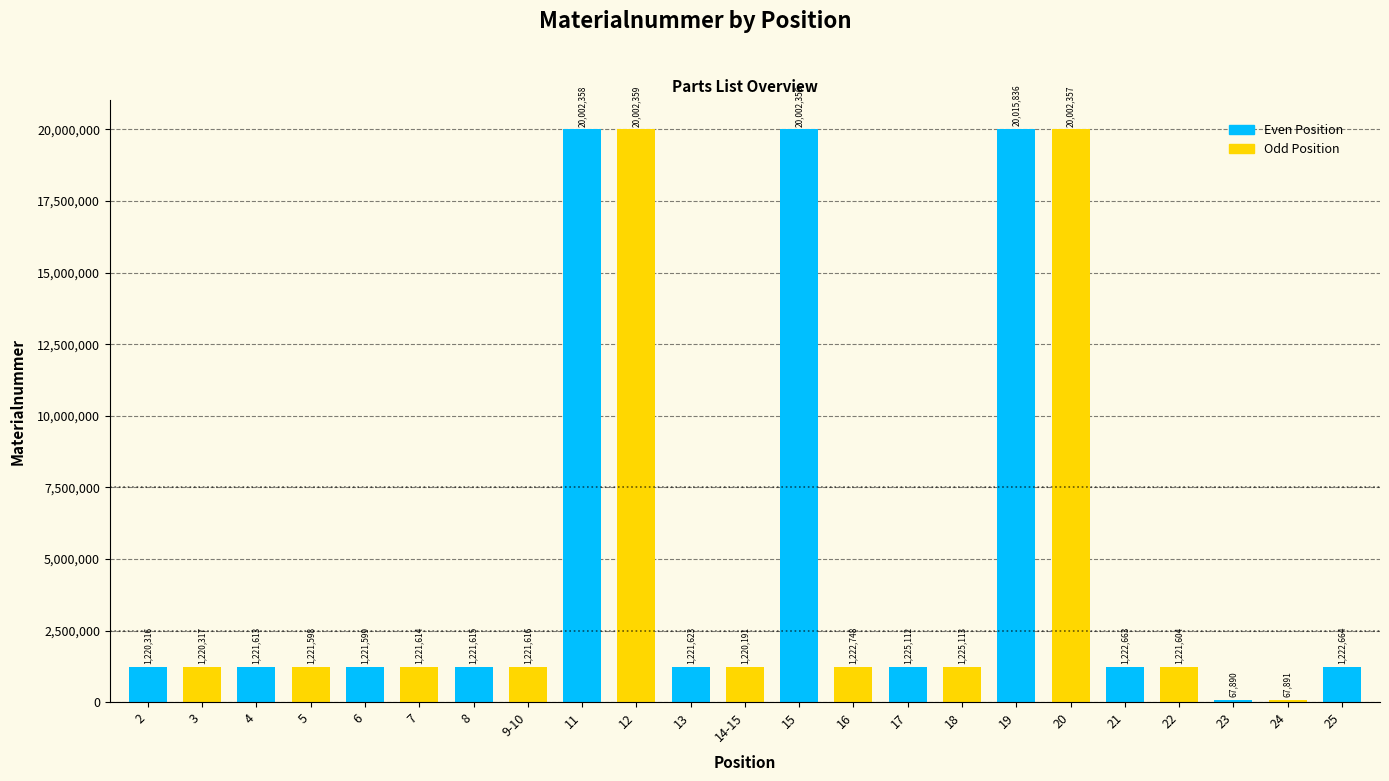

Reading right to left, extract all data points from this chart.

1222664	67891	67890	1221604	1222663	20002357	20015836	1225113	1225112	1222748	20002356	1220191	1221623	20002359	20002358	1221616	1221615	1221614	1221599	1221598	1221613	1220317	1220316